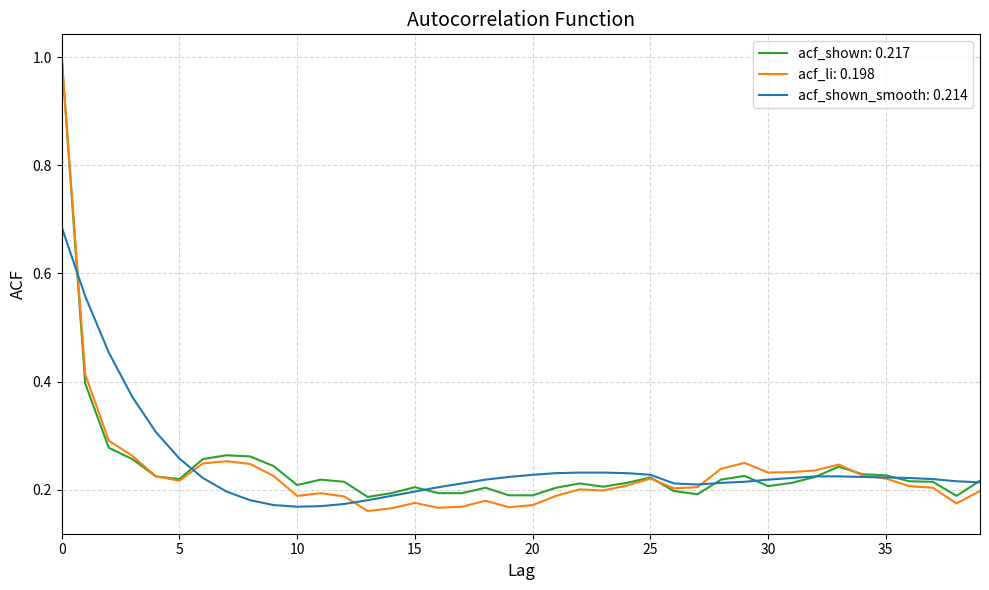

Does the chart display data point markers on the line(s)?

No